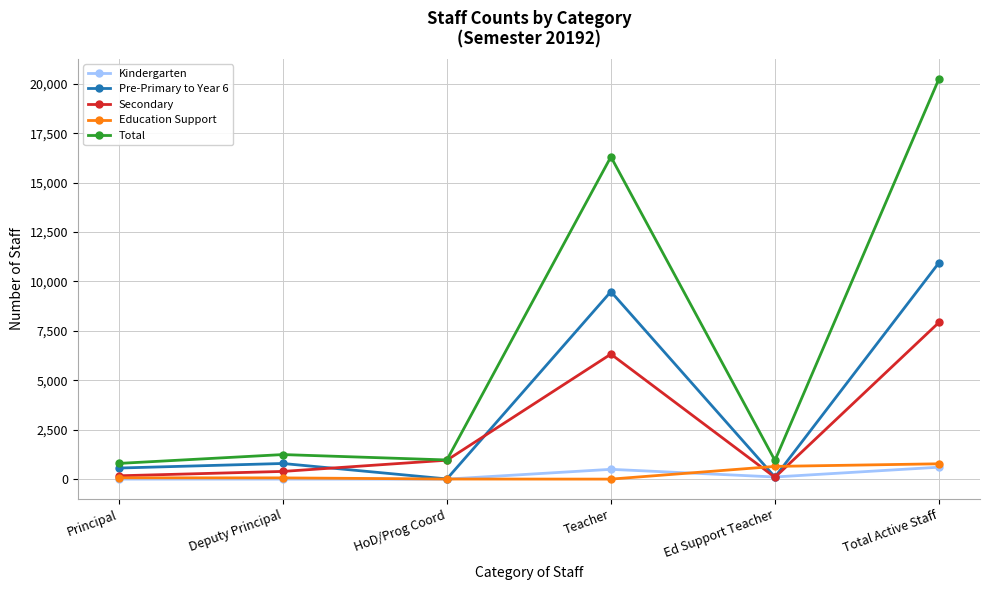

Where does the Kindergarten series first go above 108?

Teacher